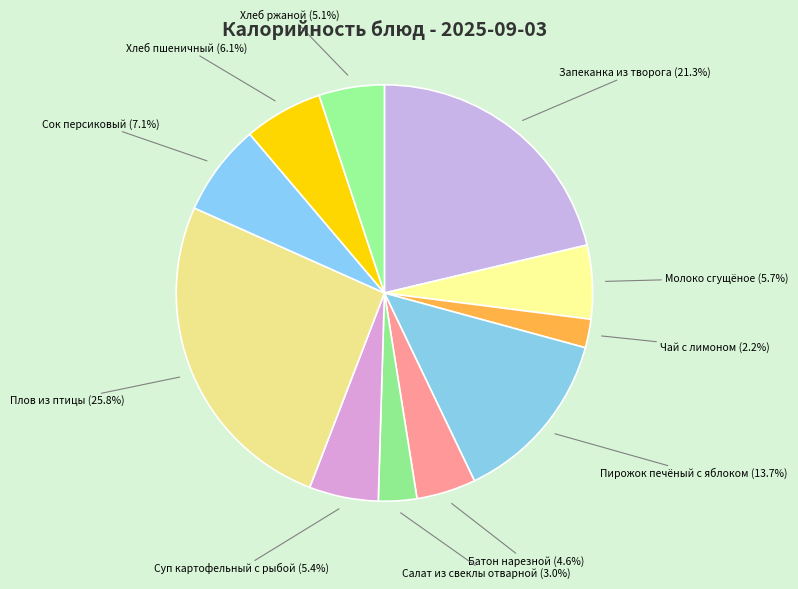

What is the largest slice in the pie chart?

Плов из птицы